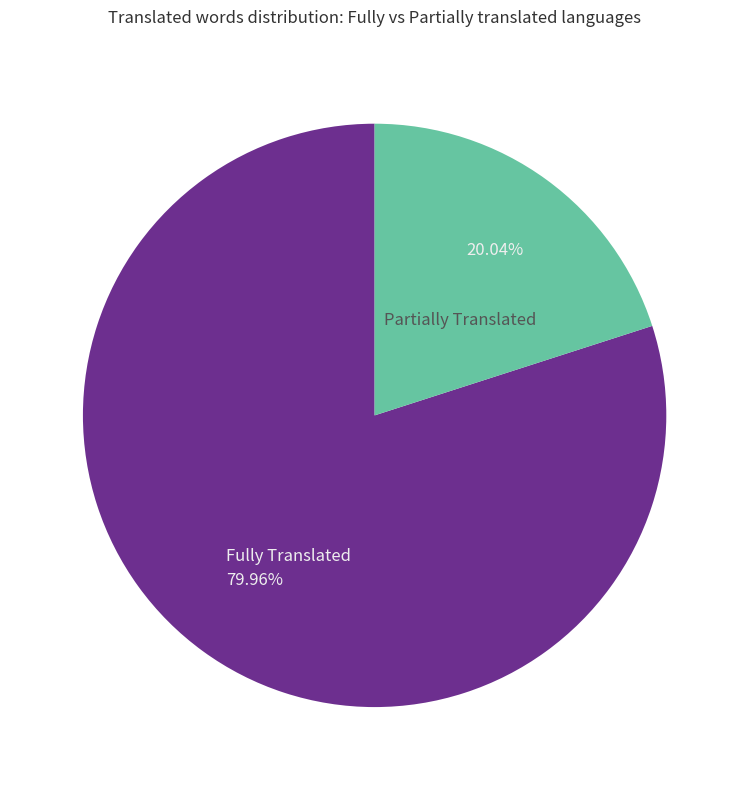

Approximately how many times larger is the value at Fully Translated compared to Partially Translated?

4.0